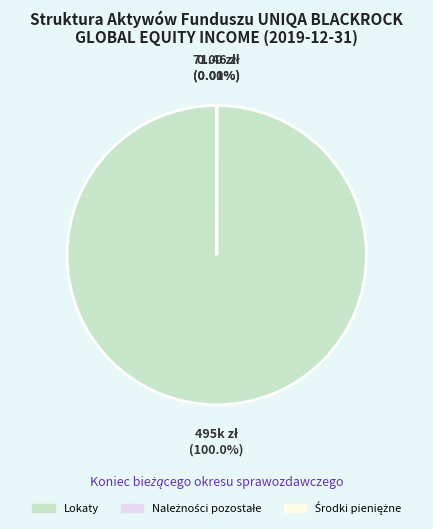

To the nearest percent, what is the average slice percentage?

33%